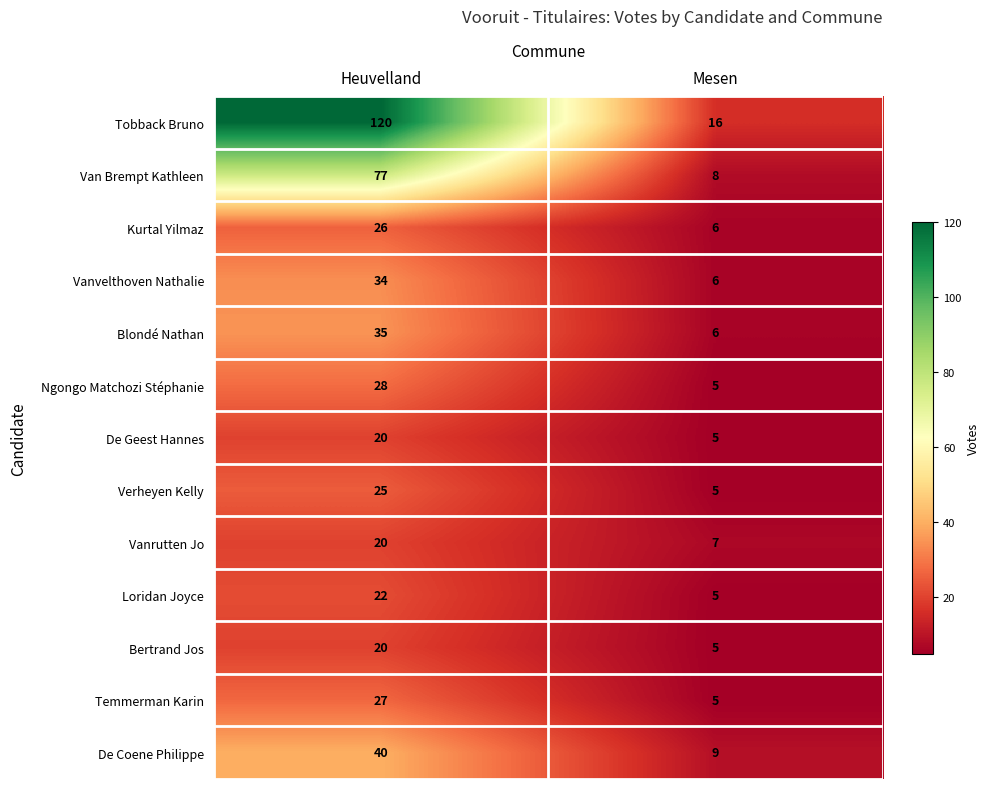

At which category does the chart reach its minimum across all series?

Mesen